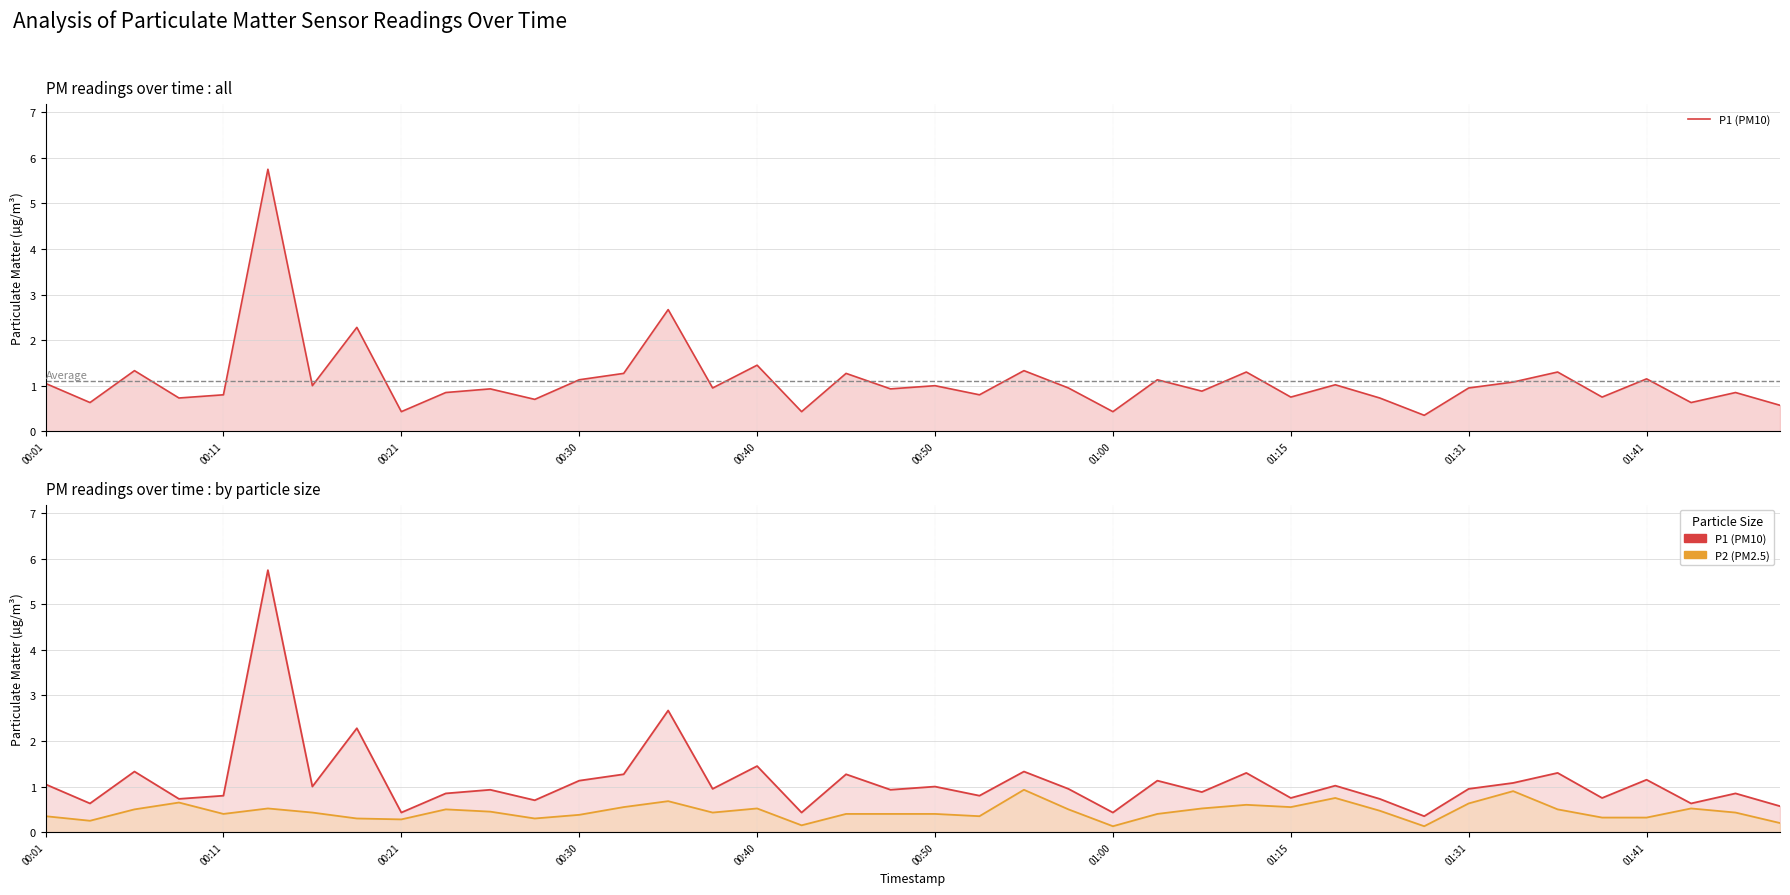

Between 20 and 23, which is larger?

20